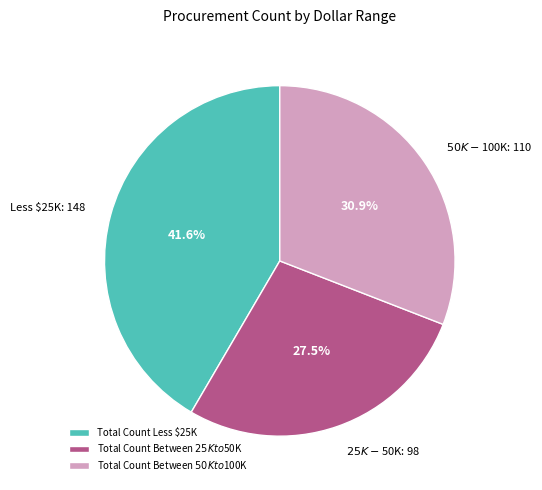

What is the smallest slice in the pie chart?

Total Count Between $25K to $50K